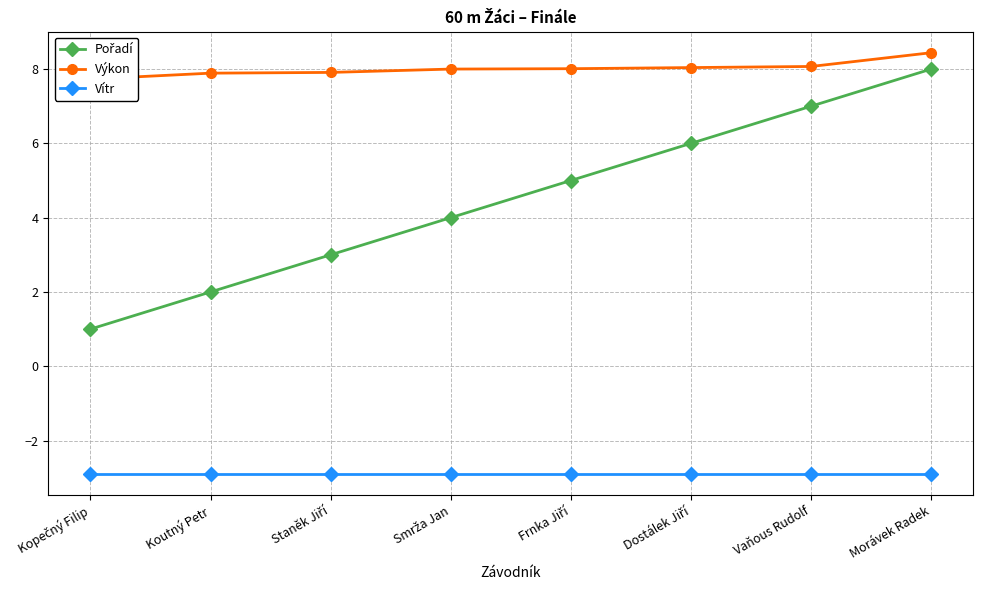

Does the chart have visible grid lines?

Yes